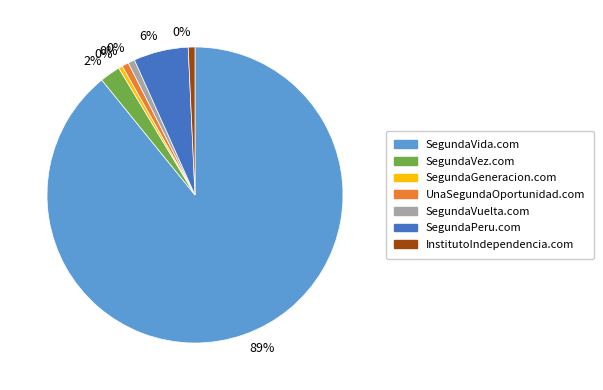

Which slice is the smallest?

SegundaGeneracion.com